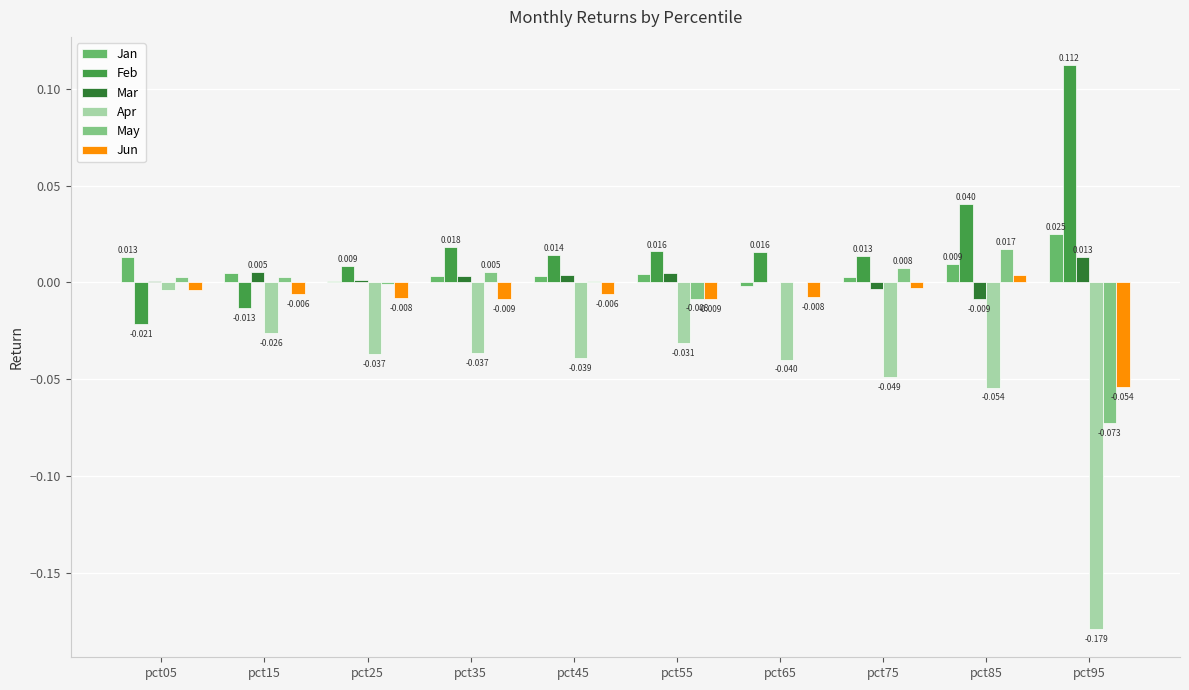

The value of Feb at pct45 is 0.0. True or false?

True